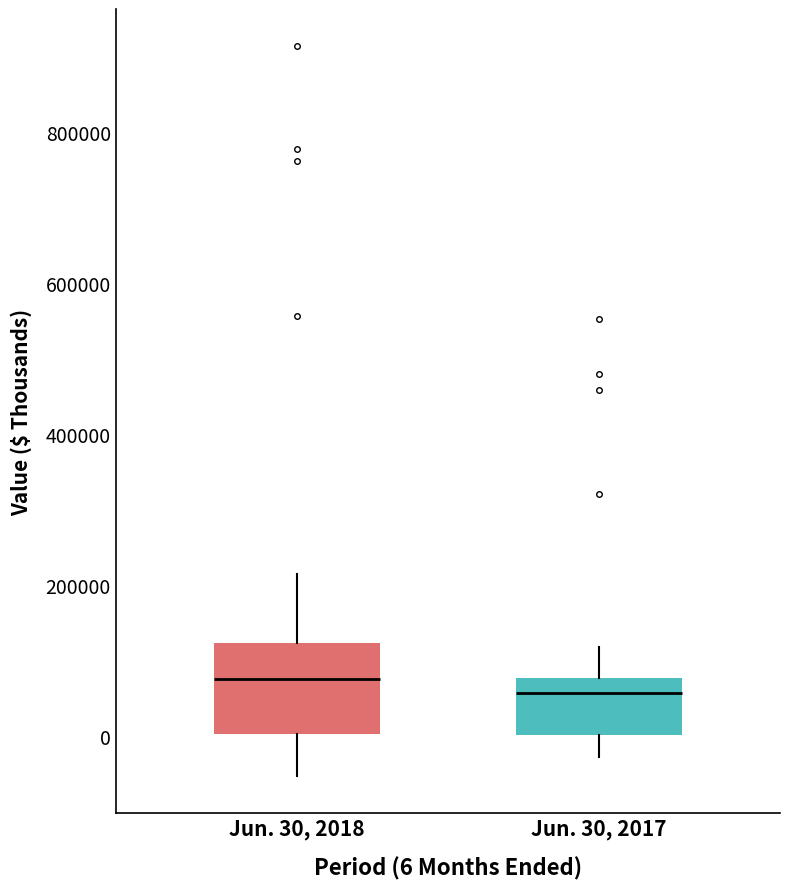

Comparing the boxes themselves (not the whiskers), which one is the tallest?

Jun. 30, 2018